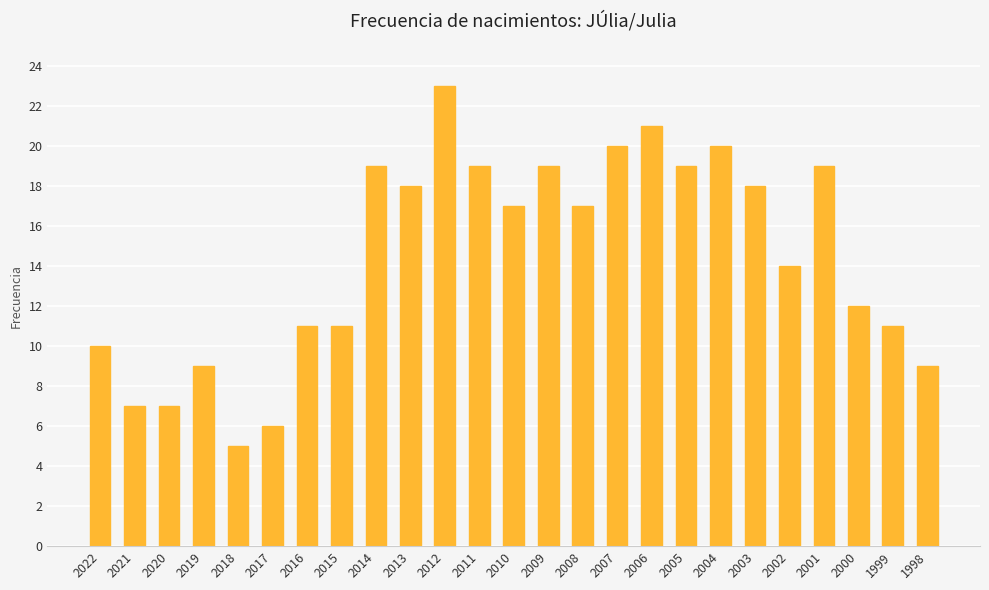

Which category has the lowest value across all series?

2018